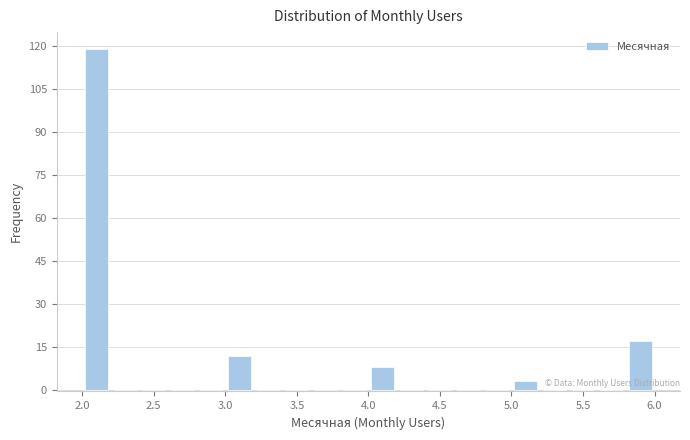

Reading left to right, transcribe this chart: for each bar, give the range it covers on the x-axis and its height. The values are not printed on the chart, so give them approximately, as read against the axis.

2.0 to 2.2: 120
2.2 to 2.4: 0
2.4 to 2.6: 0
2.6 to 2.8: 0
2.8 to 3.0: 0
3.0 to 3.2: 12
3.2 to 3.4: 0
3.4 to 3.6: 0
3.6 to 3.8: 0
3.8 to 4.0: 0
4.0 to 4.2: 8
4.2 to 4.4: 0
4.4 to 4.6: 0
4.6 to 4.8: 0
4.8 to 5.0: 0
5.0 to 5.2: 4
5.2 to 5.4: 0
5.4 to 5.6: 0
5.6 to 5.8: 0
5.8 to 6.0: 18